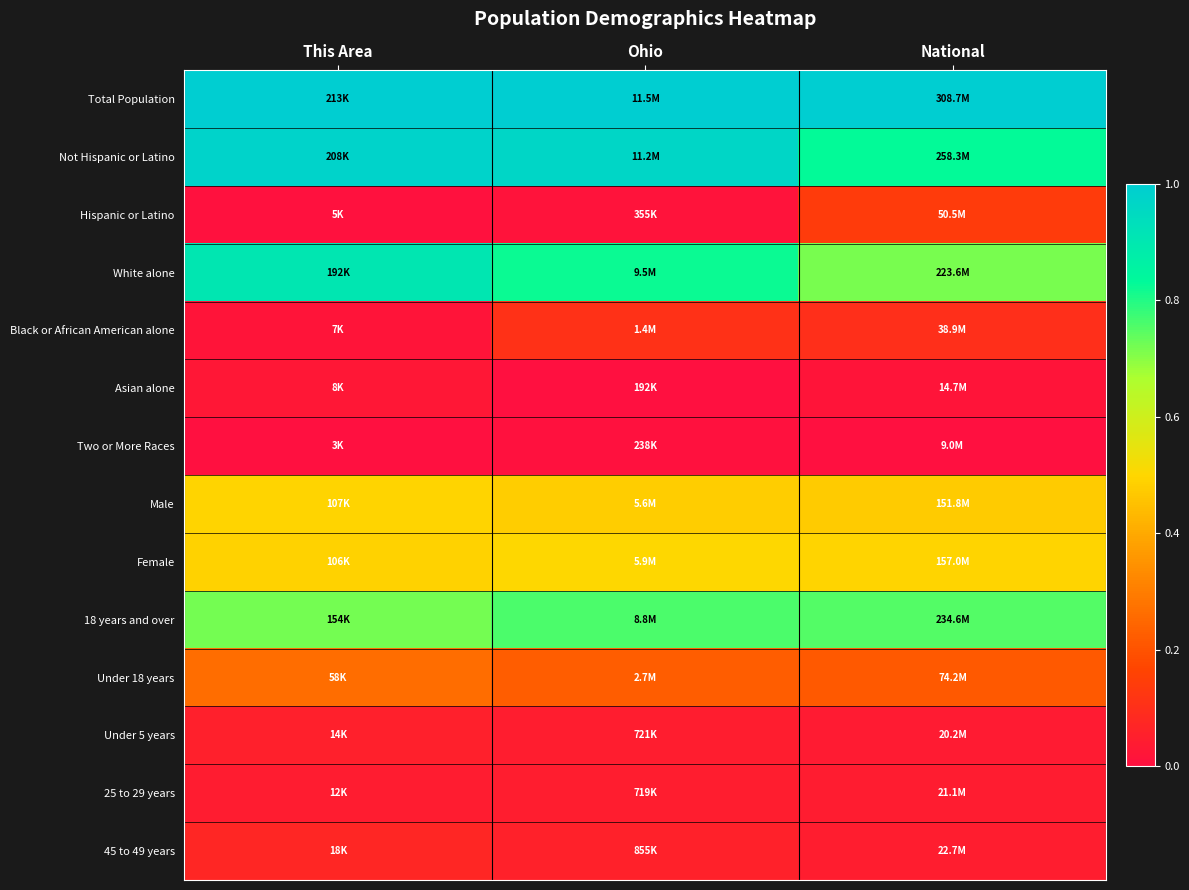

Count the number of data series in this chart.

14